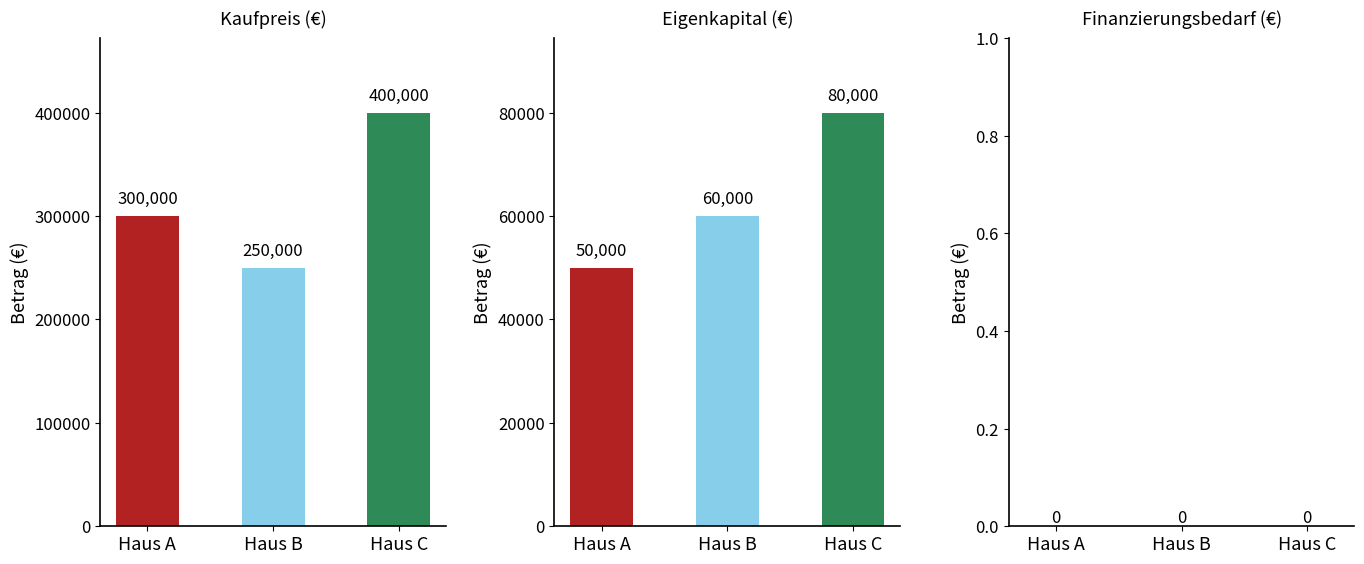

The Finanzierungsbedarf (€) series shows 0 at Haus A. True or false?

True